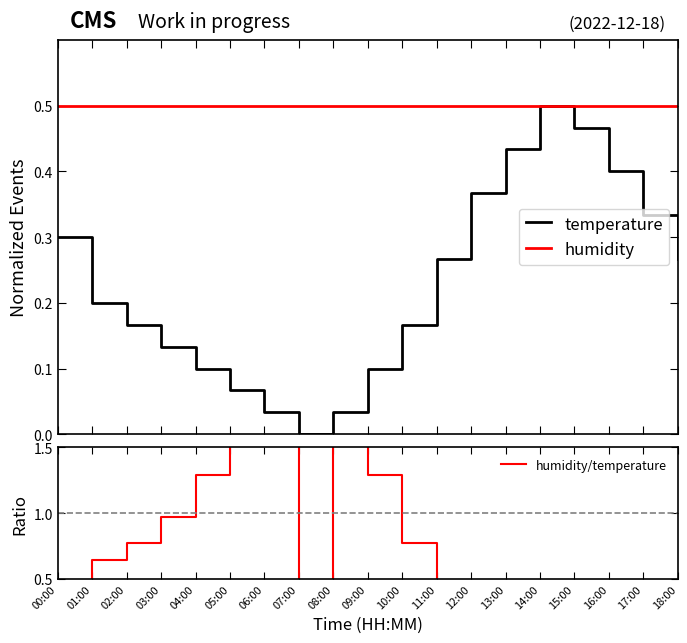

What is the difference between the maximum and minimum values in the temperature series?

0.5